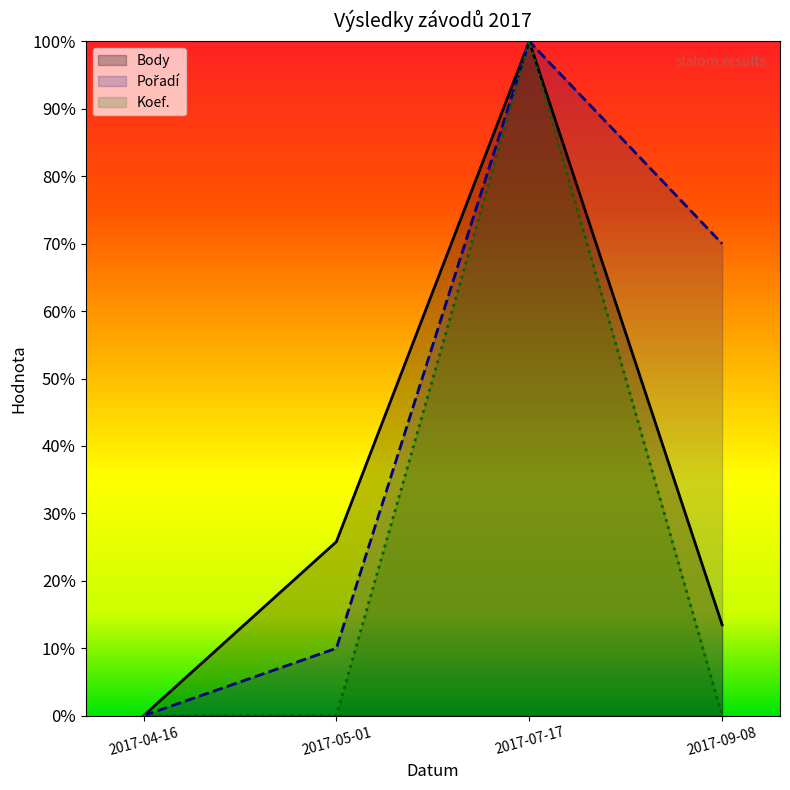

Which label corresponds to the smallest value in the chart?

2017-04-16